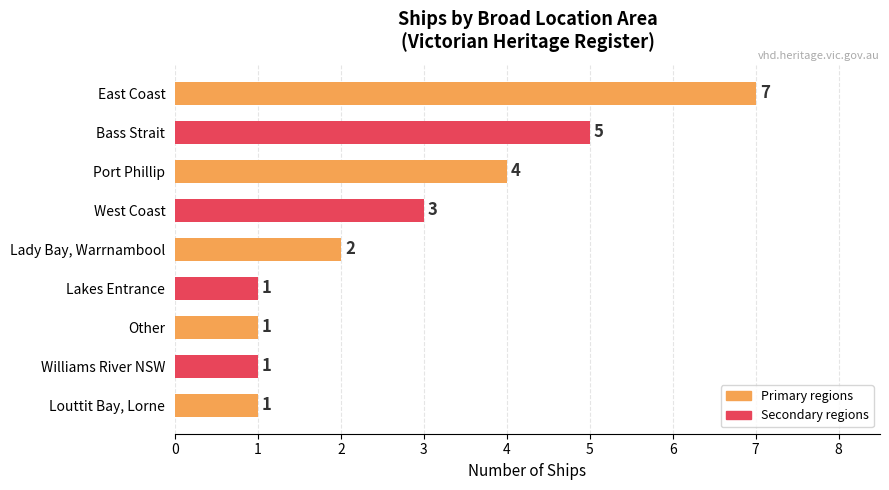

Approximately how many times larger is the value at Bass Strait compared to East Coast?

0.7